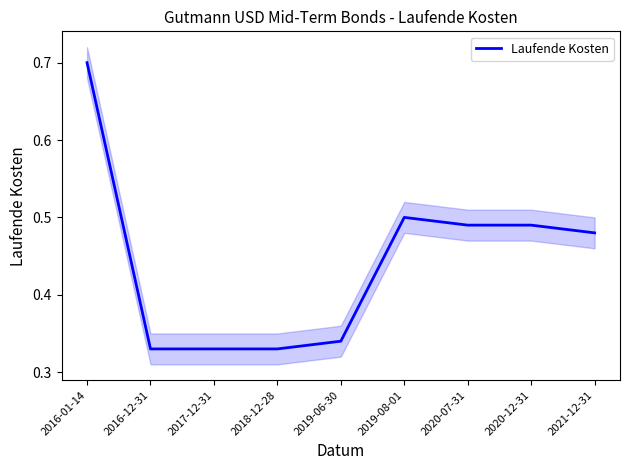

Is it true that the value at 2020-07-31 is 0.9?

False